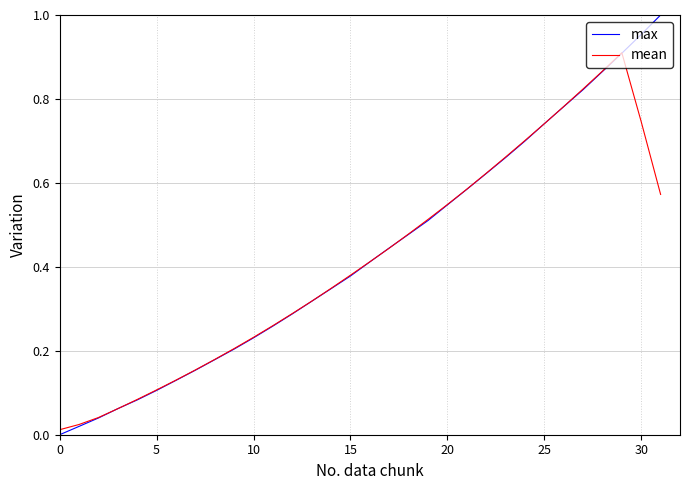

Rank the series by their maximum value, from lowest to highest.

mean, max